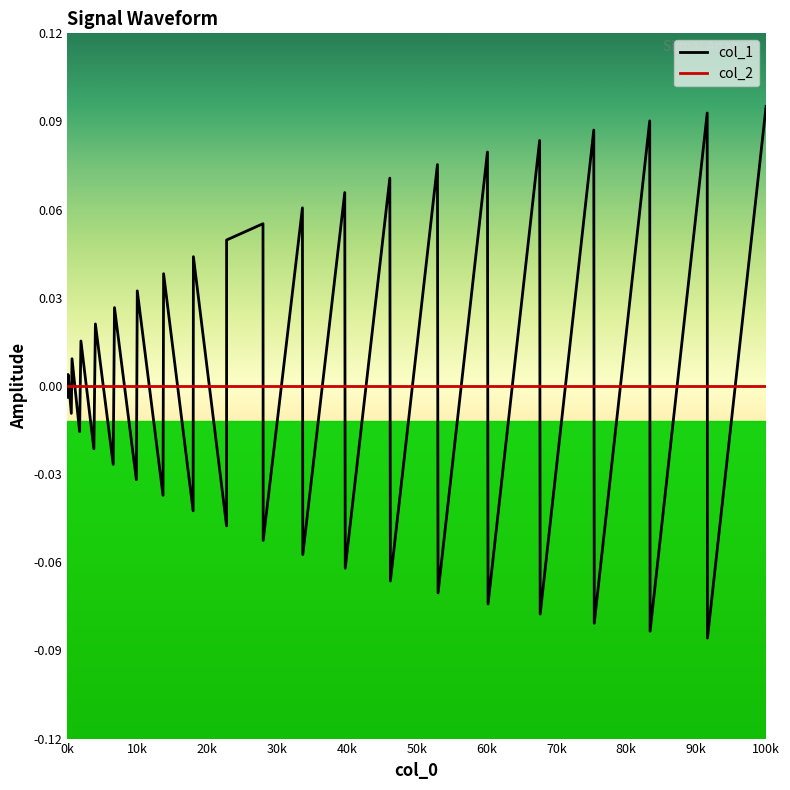

Rank the series by their maximum value, from highest to lowest.

col_1, col_2